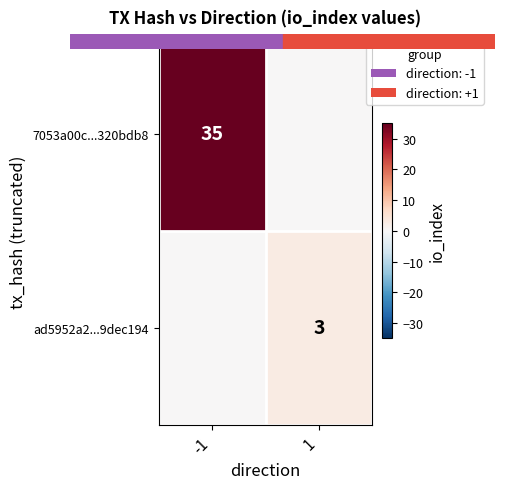

At how many categories does at least one series exceed 29?

1